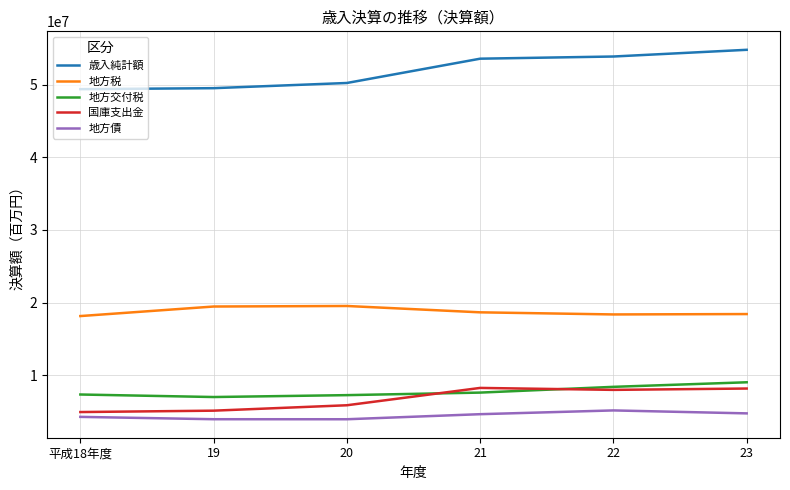

What is the total value across all series at 平成18年度?

84154027